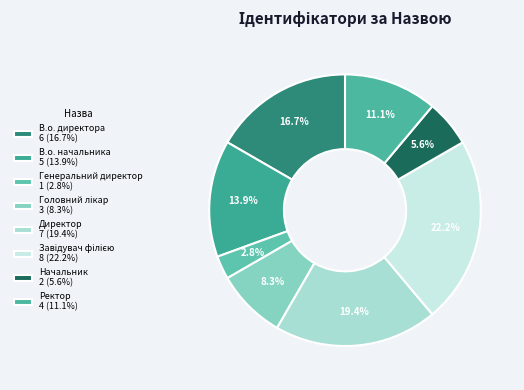

To the nearest percent, what is the average slice percentage?

12%